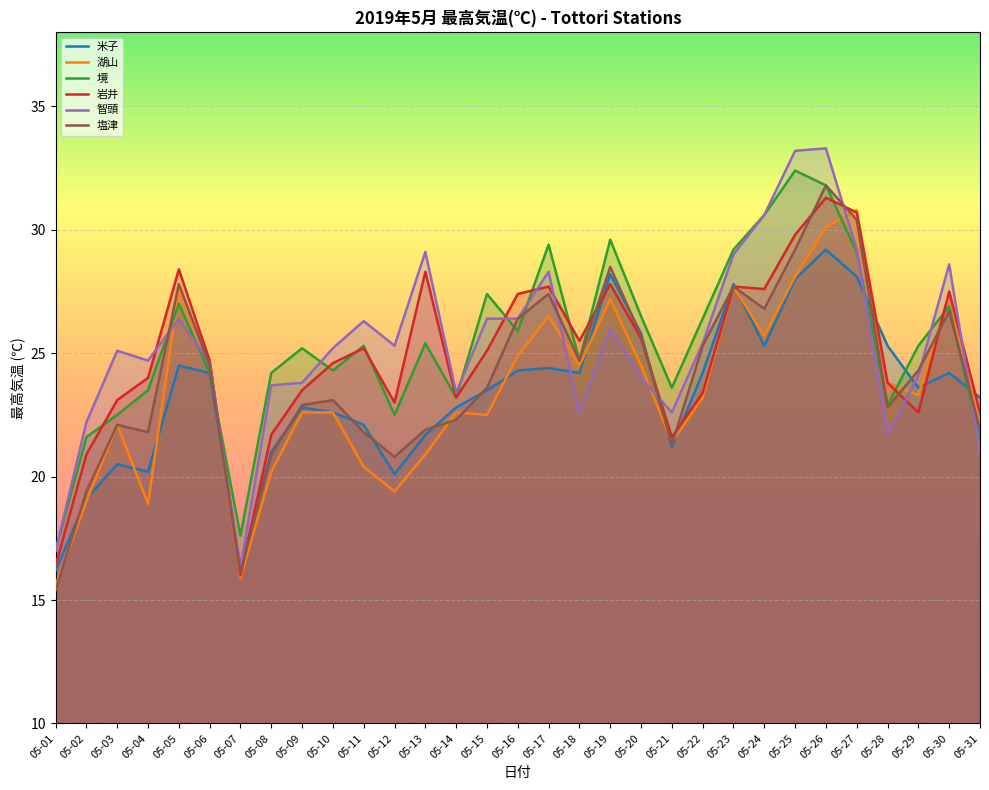

How many data points in 境 are less than 25?

14